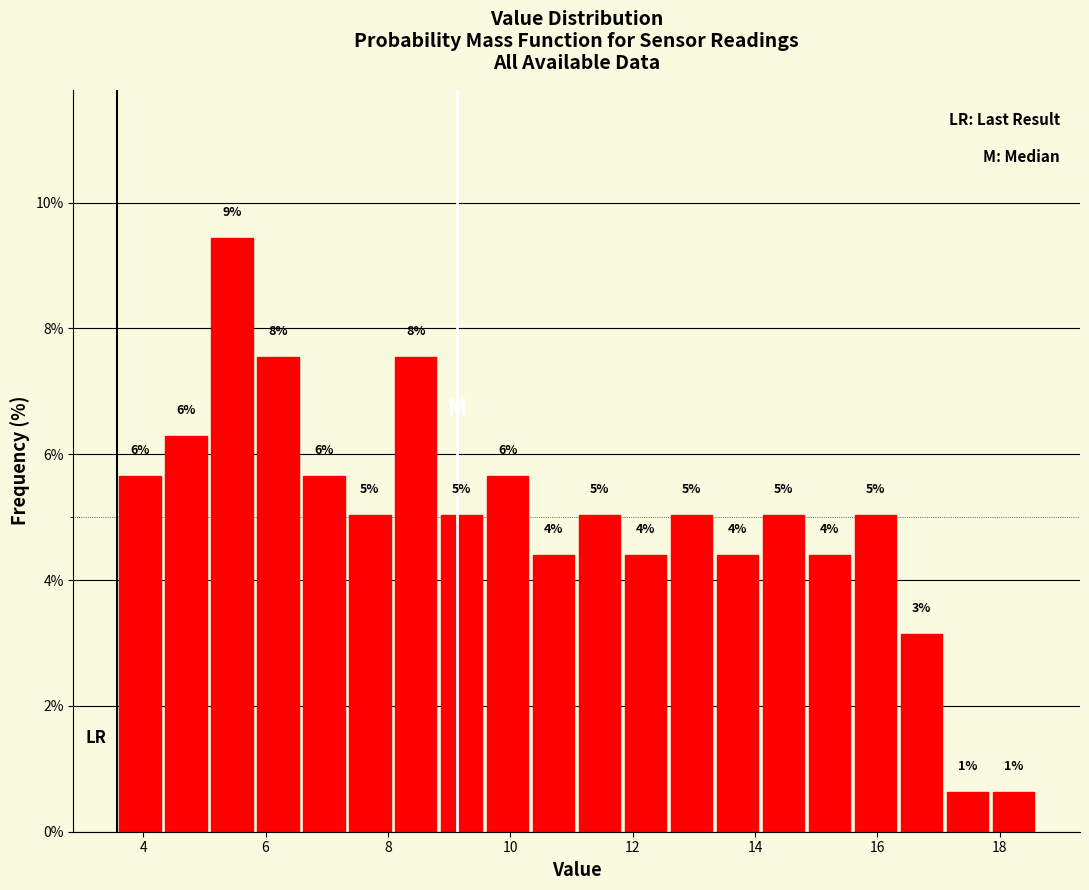

Read against the x-axis, roughly where is the centre of the tallest bar?

5.4